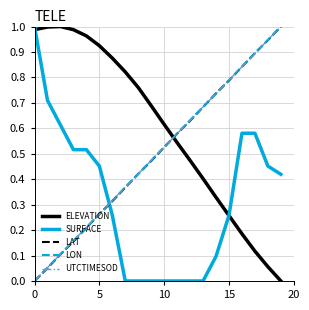

Which series ends up on top after the final intersection of LON and ELEVATION?

LON